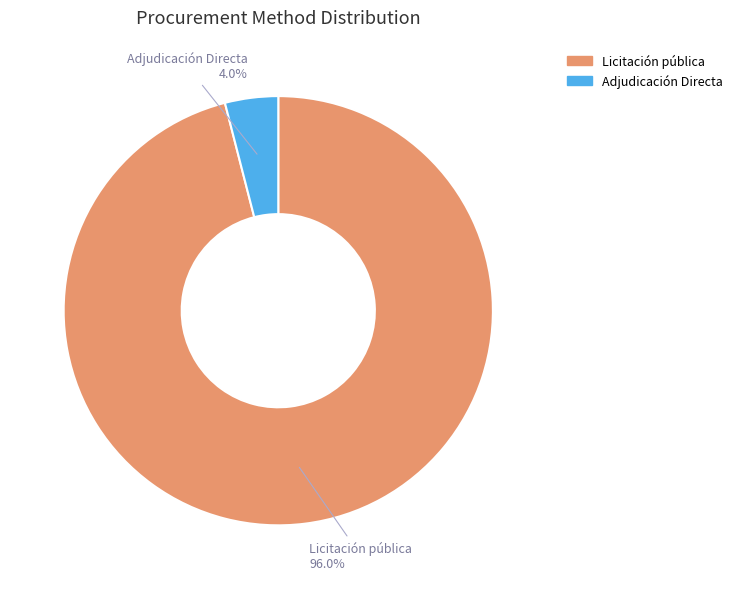

How many slices are in this pie chart?

2